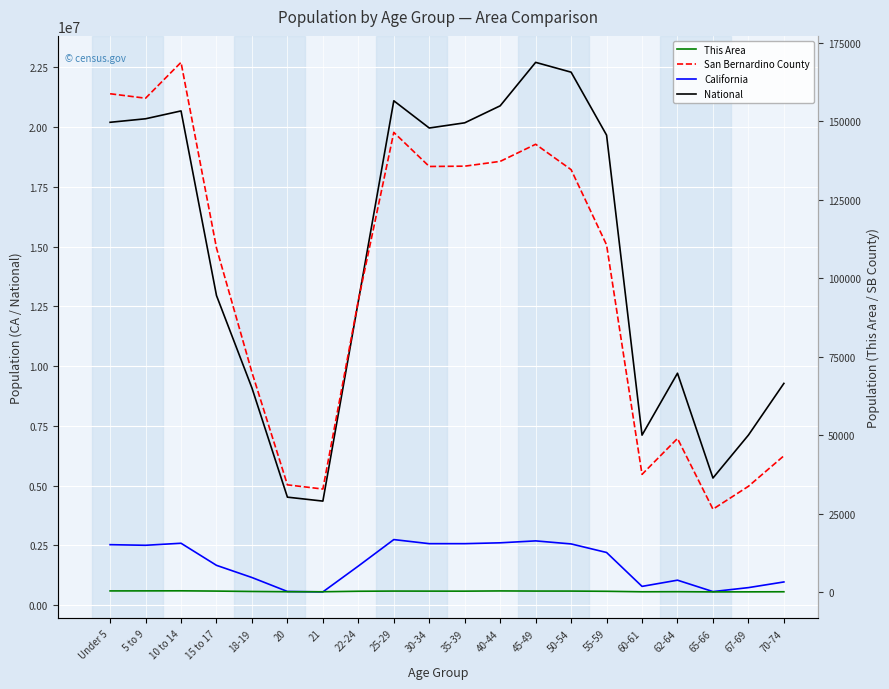

Which label corresponds to the smallest value in the chart?

65-66